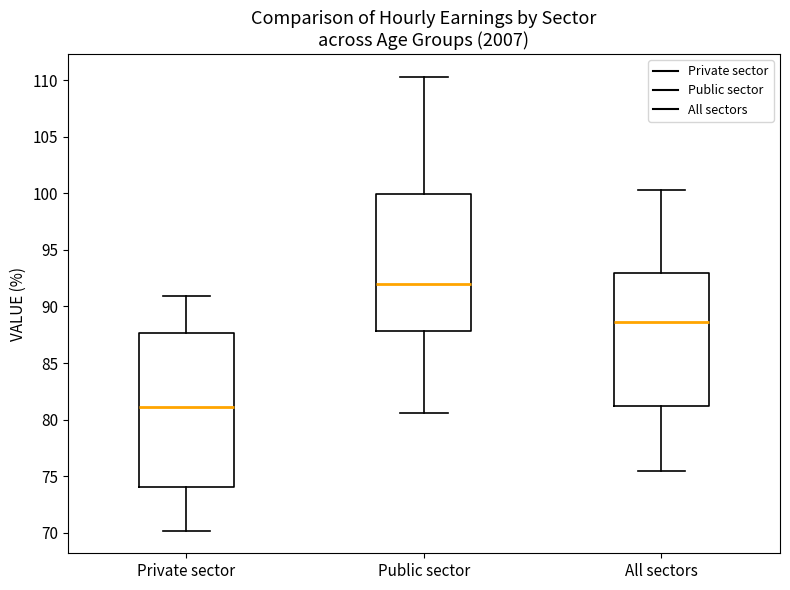

Reading left to right, read every box against the y-axis: the position of its median line, the range the box covers, and the ends of its whiskers. The values are not printed on the chart, so give them approximately, as read against the axis.

Private sector: median 81.0, box 74.0 to 87.5, whiskers 70.0 to 91.0
Public sector: median 92.0, box 88.0 to 100.0, whiskers 80.5 to 110.5
All sectors: median 88.5, box 81.0 to 93.0, whiskers 75.5 to 100.5